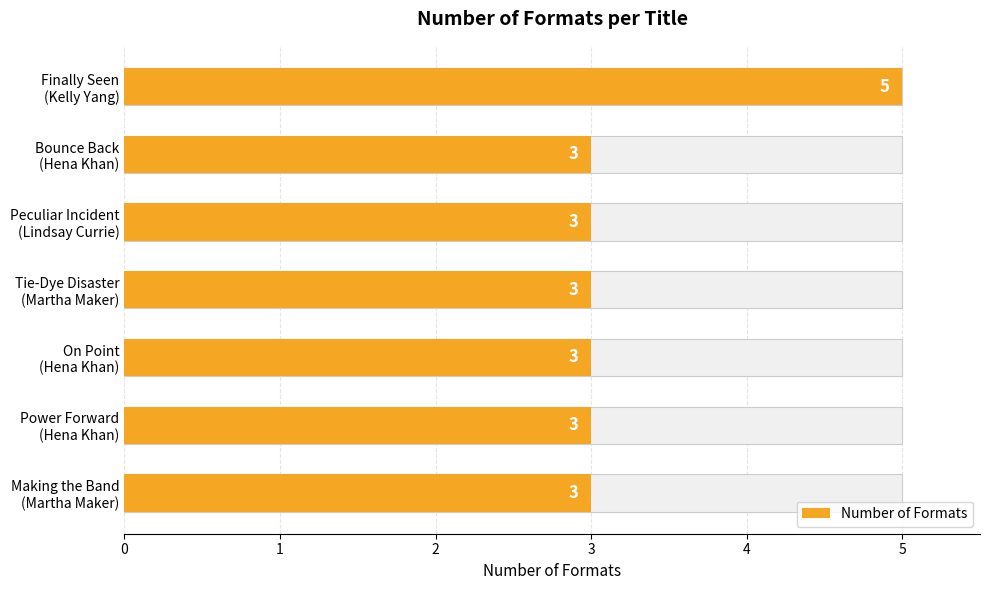

Are the bars grouped side by side (vs. stacked)?

No